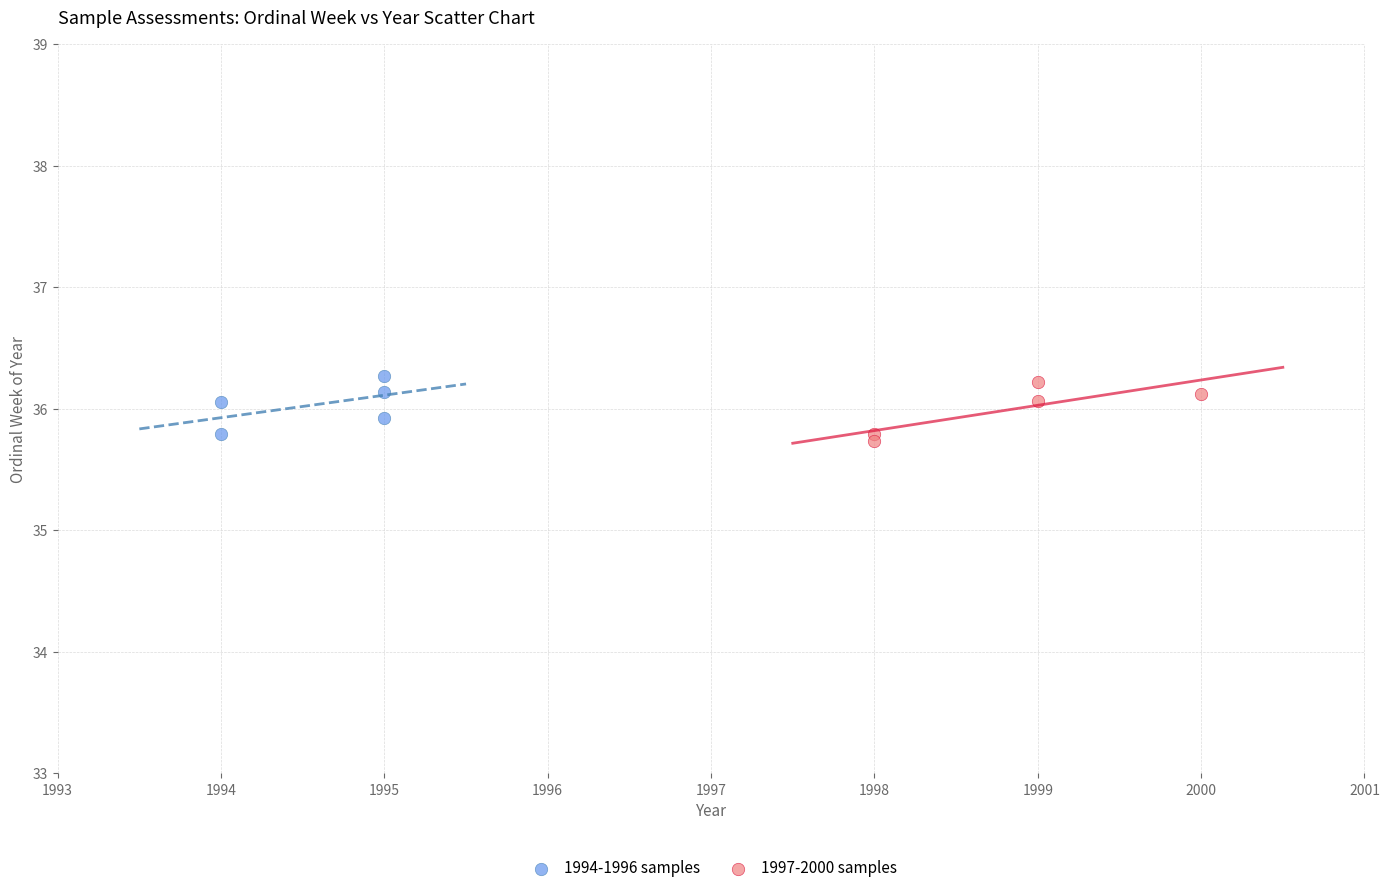

Which series reaches the maximum Y coordinate?

1994-1996 samples